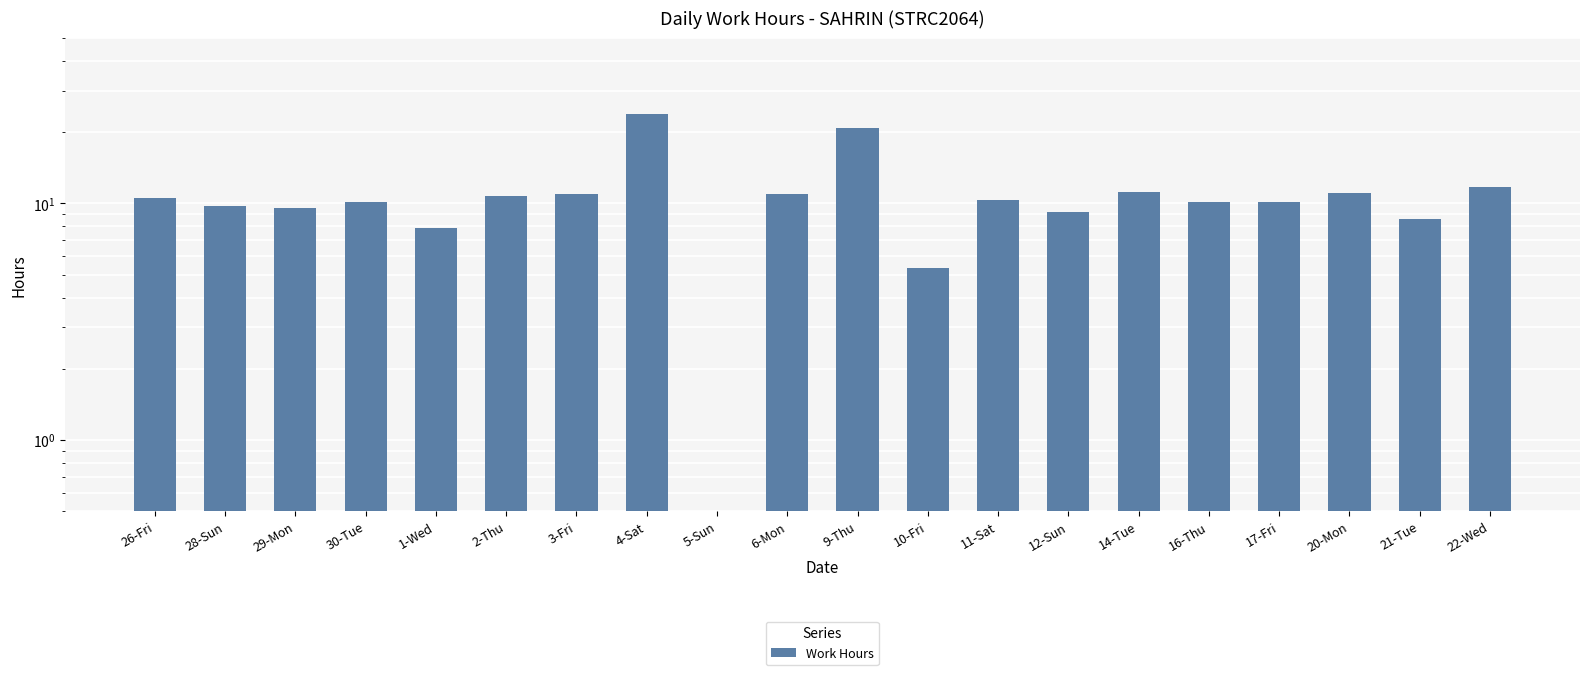

How many values are below 10?

7